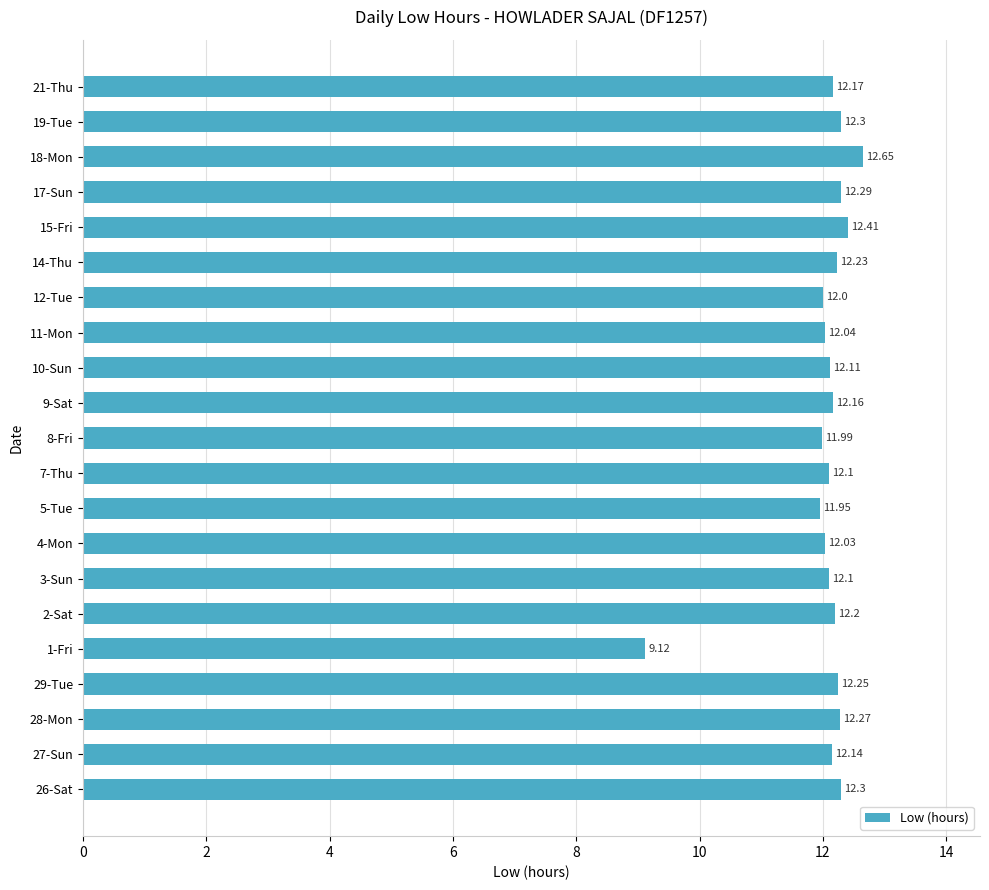

What is the difference between the second highest and second lowest values?

0.5